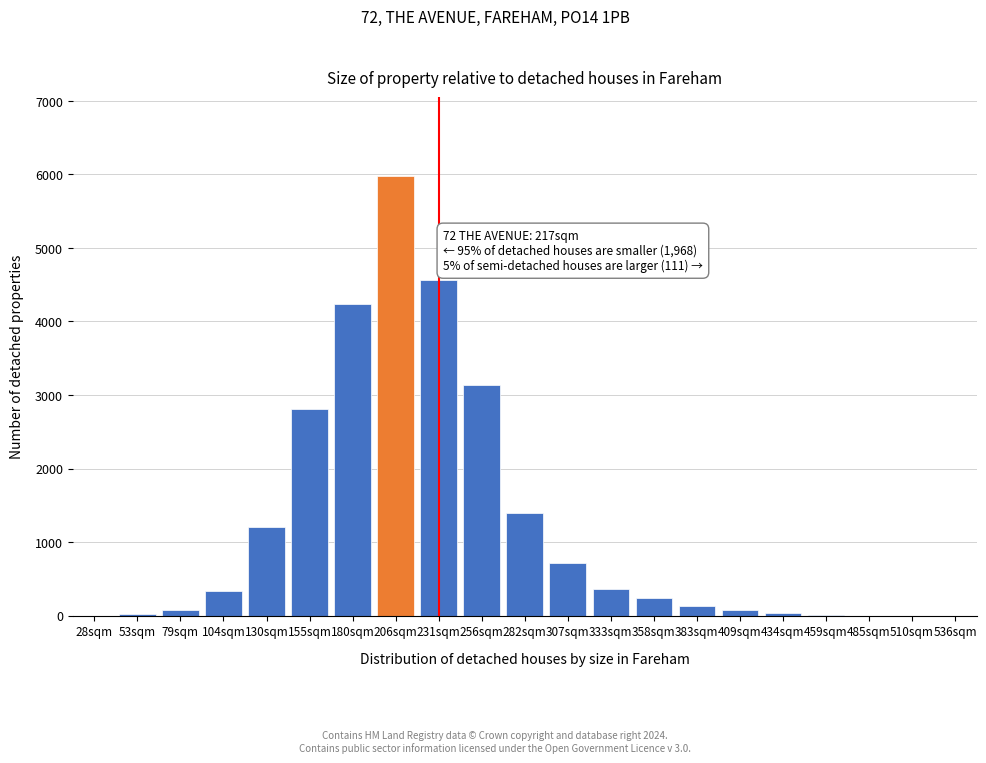

True or false: the data shows 2170 at 282sqm.

False